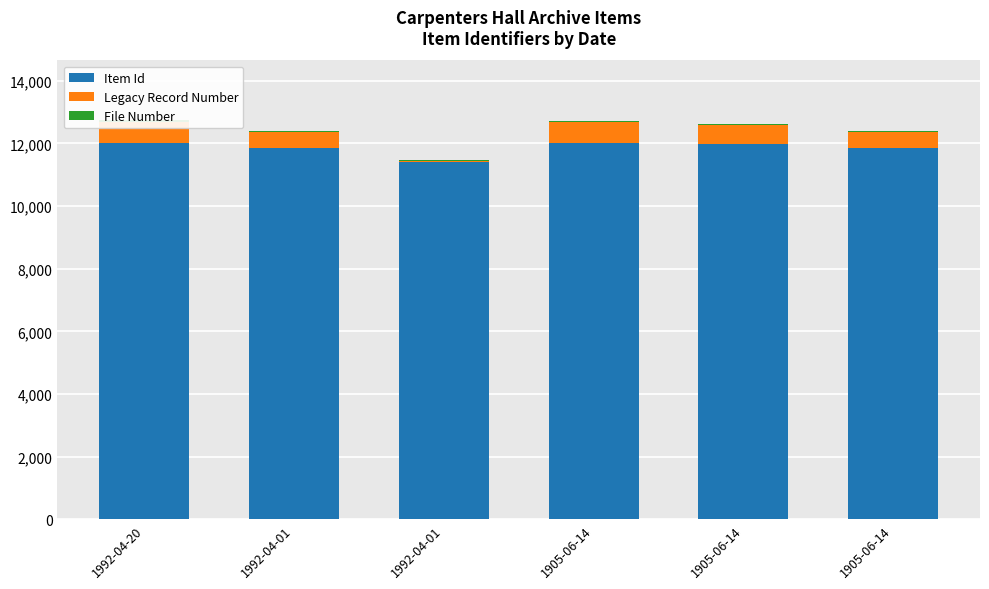

What is the highest value of the Legacy Record Number series?

673